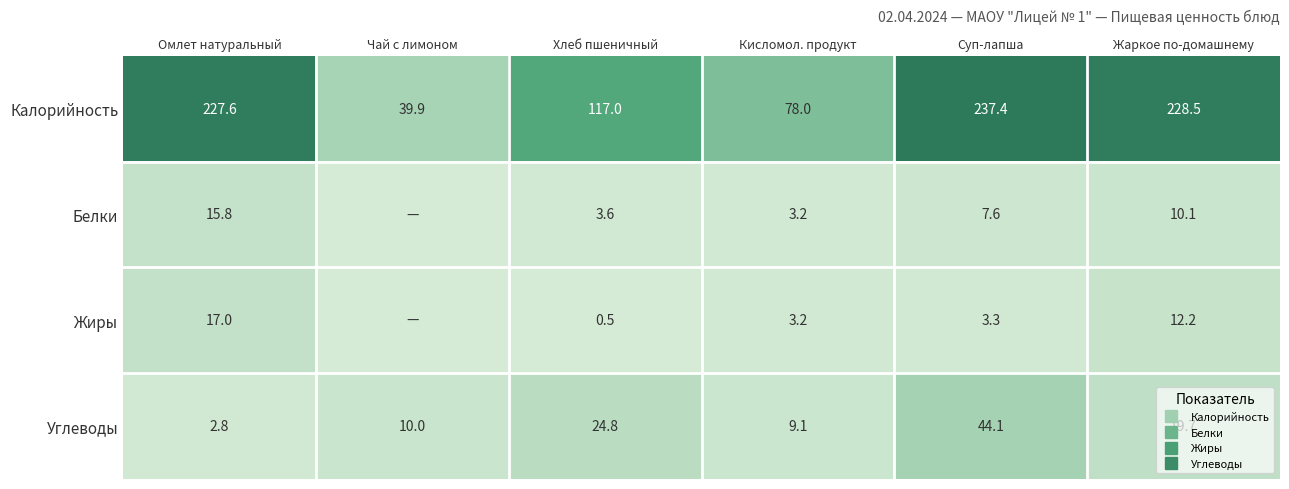

The value of Жиры at Жаркое по-домашнему is 4.1. True or false?

False